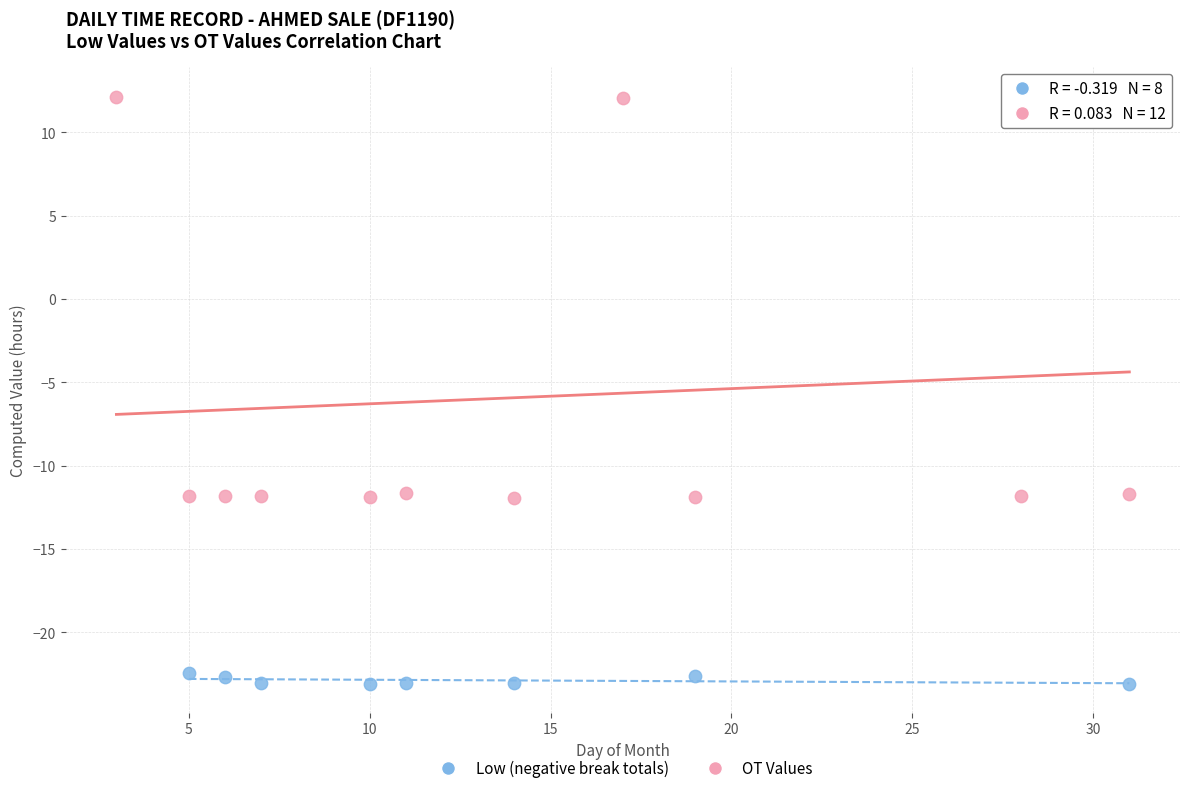

What are all the series names shown in the legend?

Low (negative break totals), OT Values